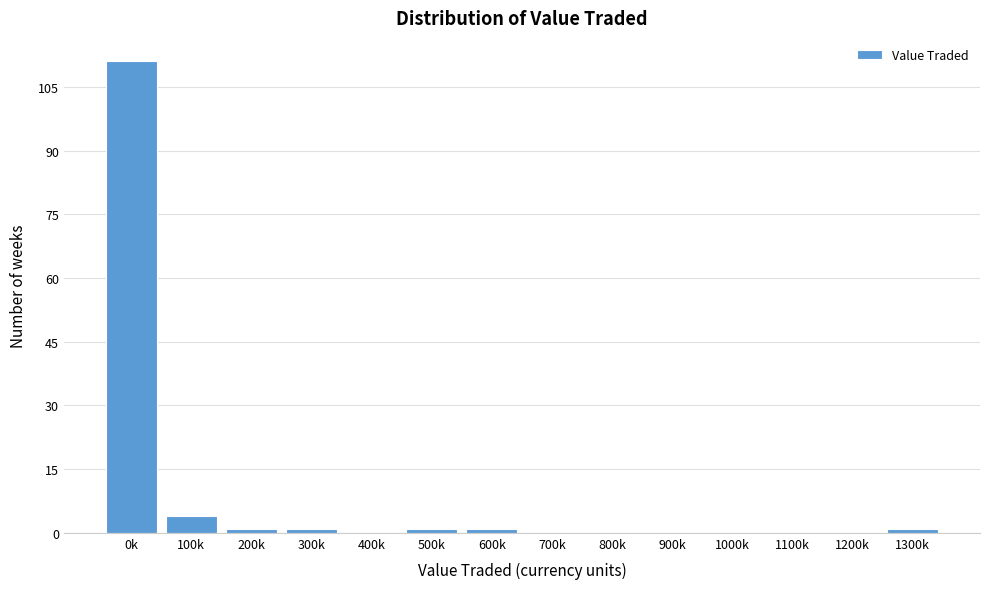

Reading left to right, list all the values displayed in this chart.

0k=111	100k=4	200k=1	300k=1	400k=0	500k=1	600k=1	700k=0	800k=0	900k=0	1000k=0	1100k=0	1200k=0	1300k=1